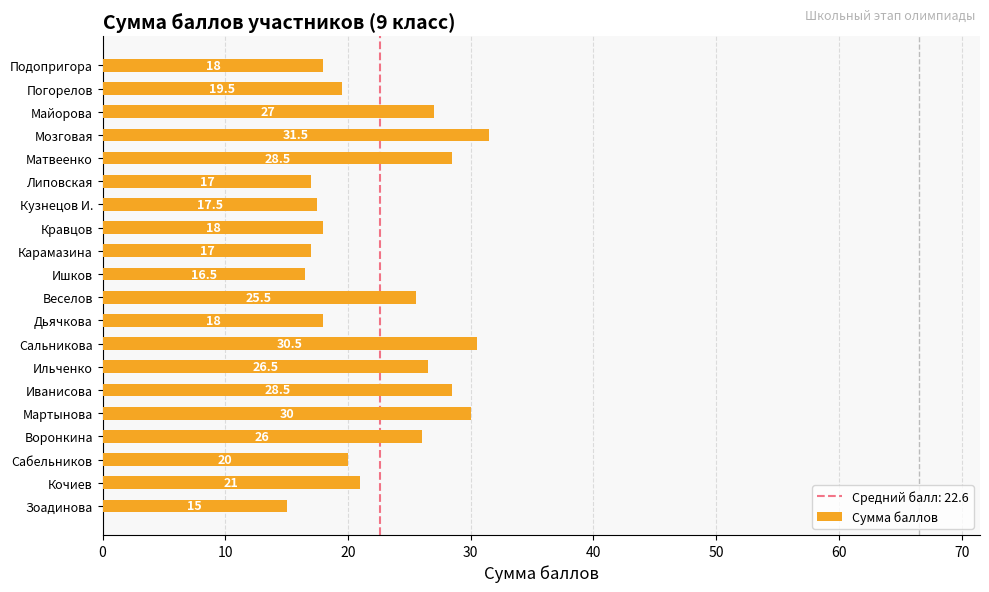

What is the greatest value displayed?

31.5